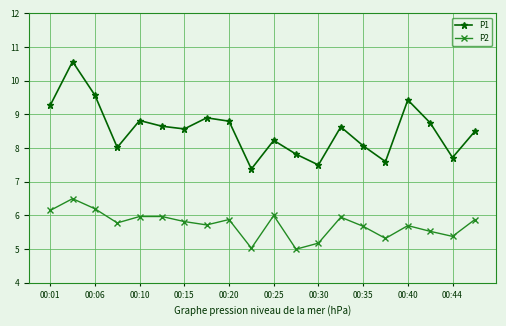

True or false: P2 and P1 cross at least once.

False